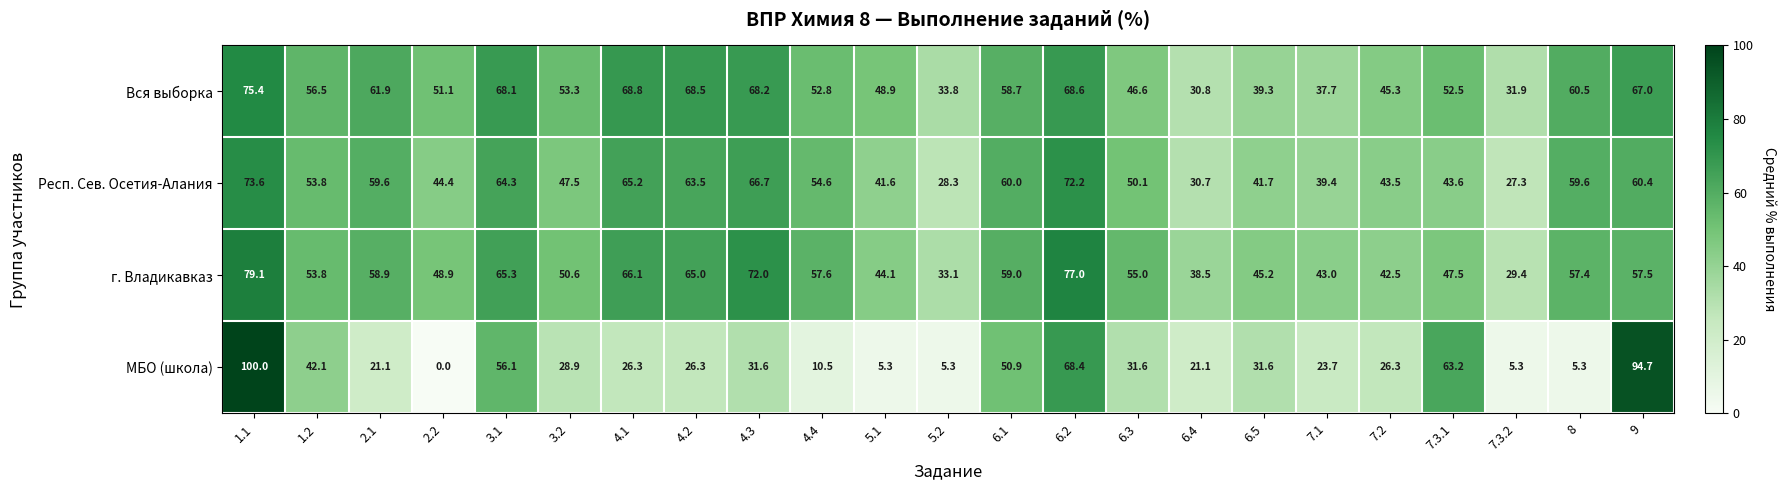

Is it true that МБО (школа) equals 8.7 at 2.1?

False